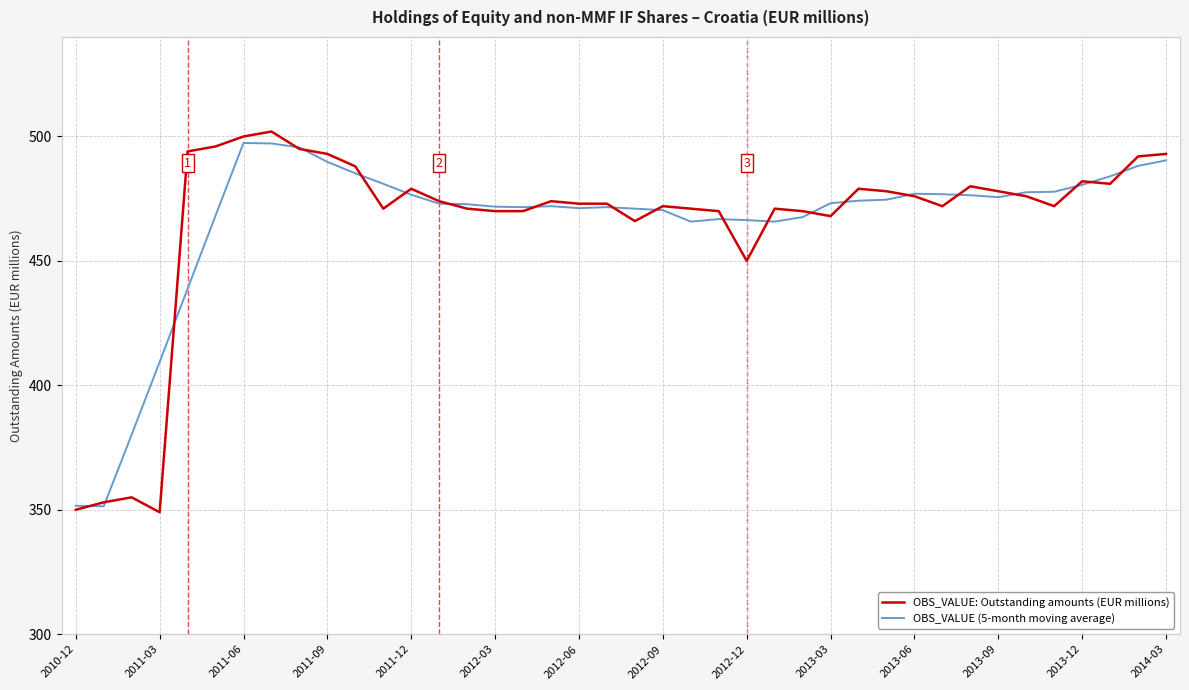

What is the highest value of the OBS_VALUE: Outstanding amounts (EUR millions) series?

502.0